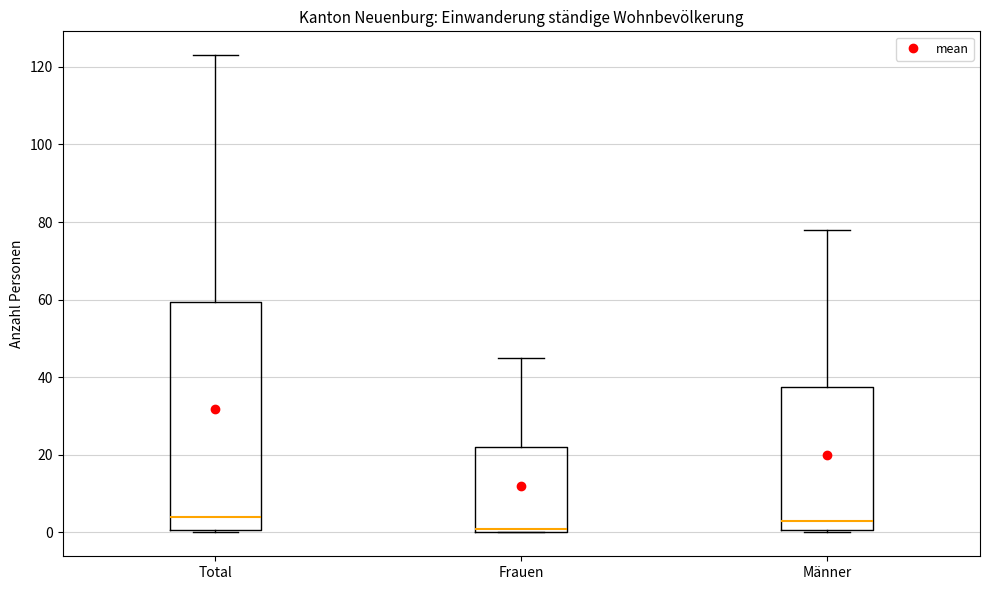

Which box is the tallest, from its lower edge to its upper edge?

Total